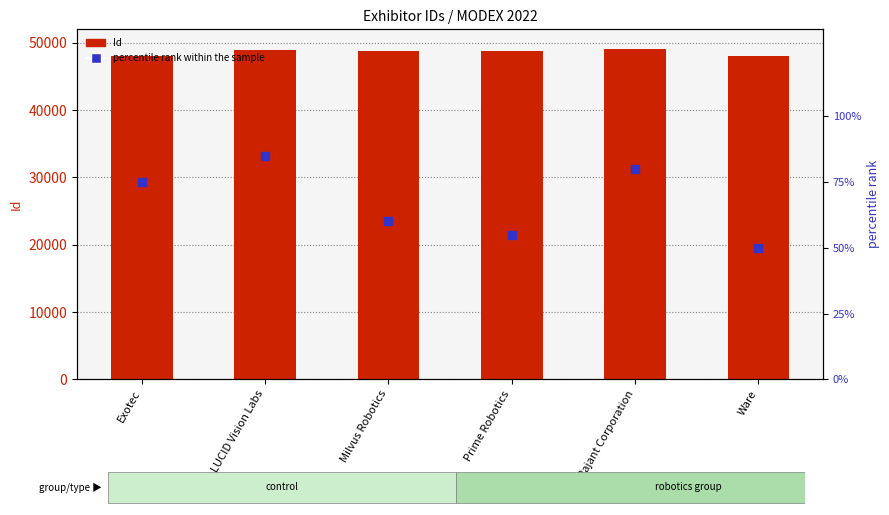

Which series contains the lowest Y value?

percentile rank within the sample